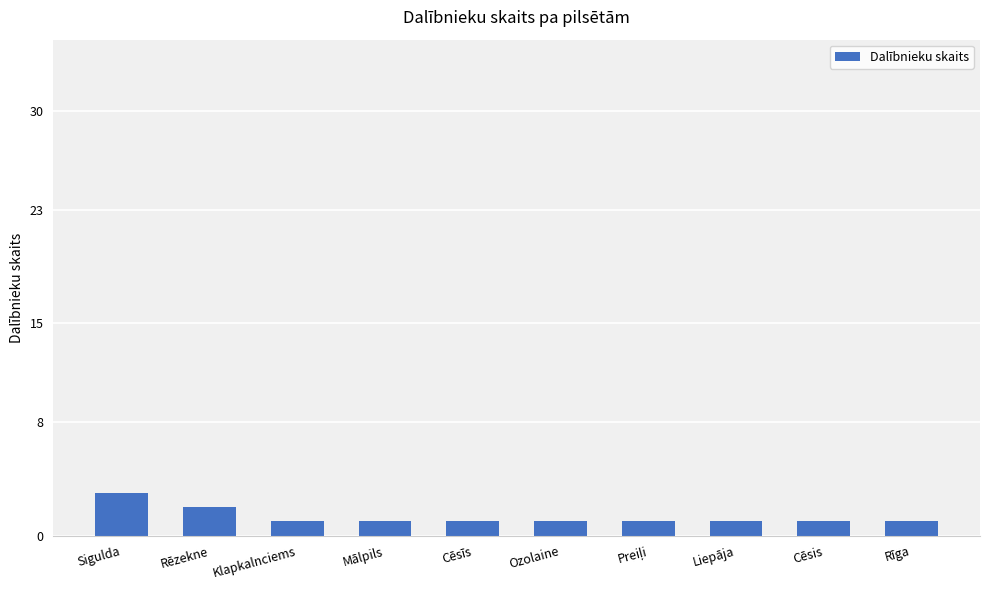

Reading left to right, what are all the values shown in this chart?

3	2	1	1	1	1	1	1	1	1